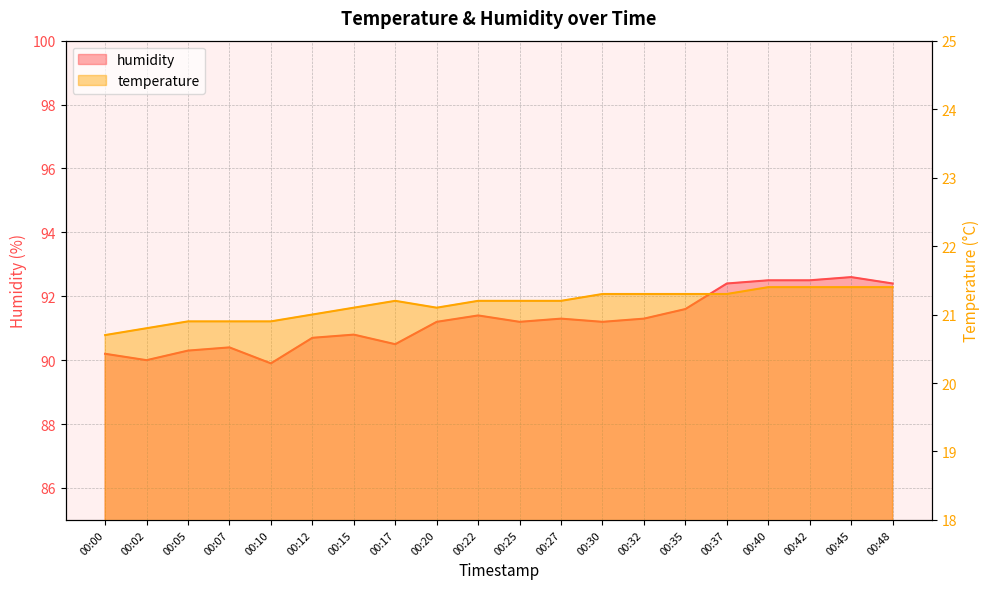

List the series in order of their overall mean, lowest first.

temperature, humidity